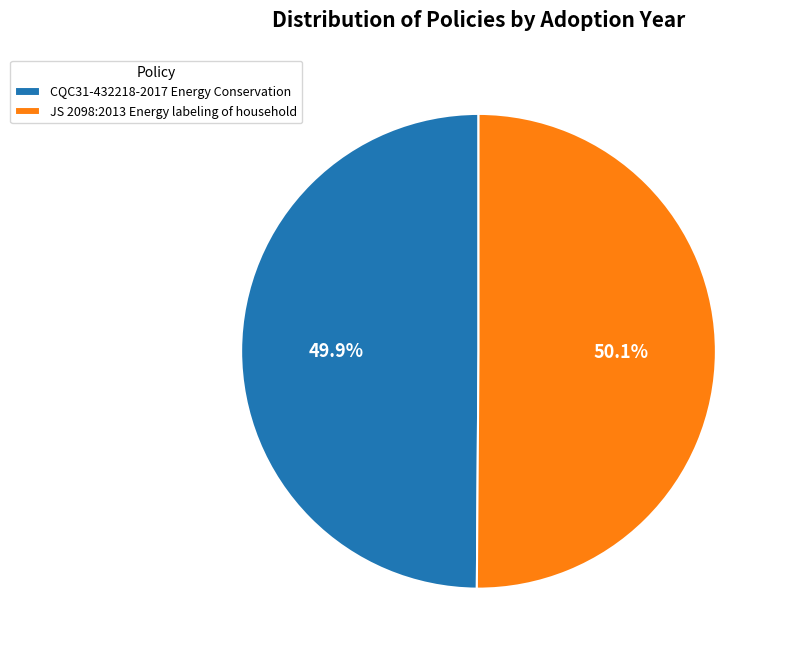

What is the ratio of the value at JS 2098:2013 Energy labeling of household to the value at CQC31-432218-2017 Energy Conservation?

1.0